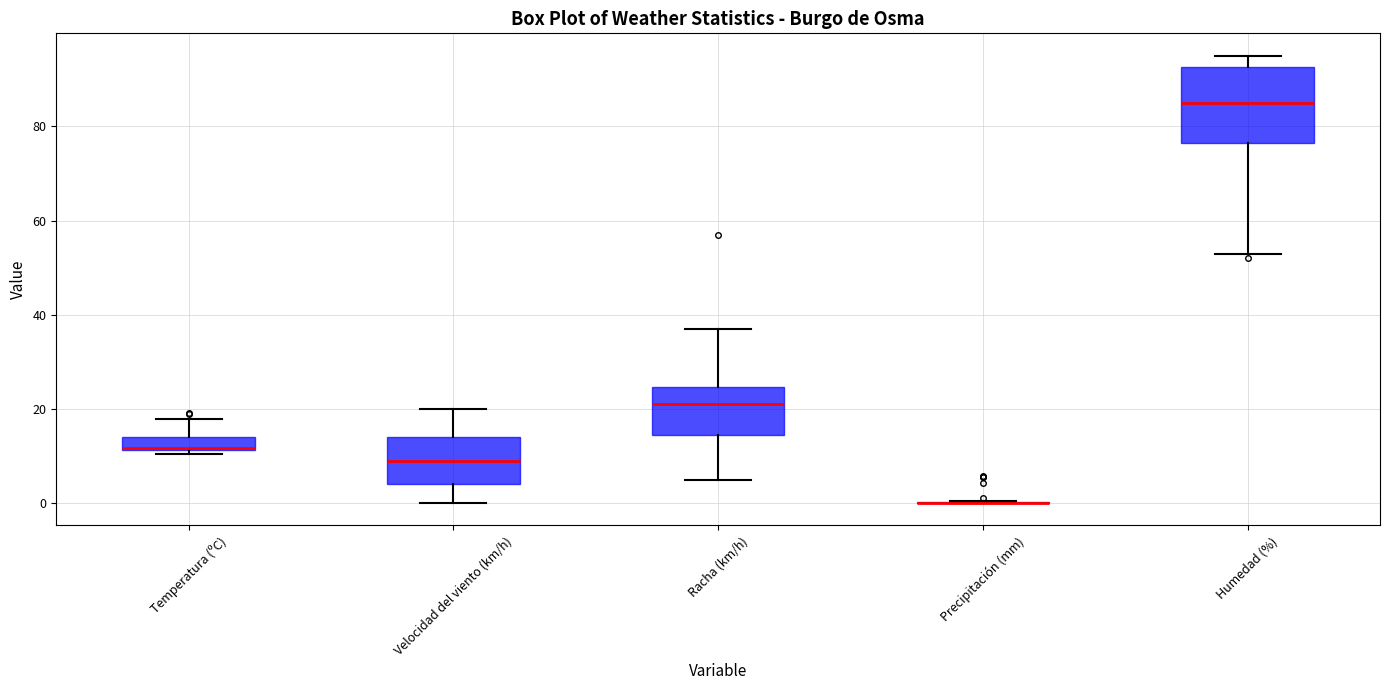

Where is the upper edge of the box for Racha (km/h) on the y-axis? The values are not printed on the chart, so give them approximately, as read against the axis.

24